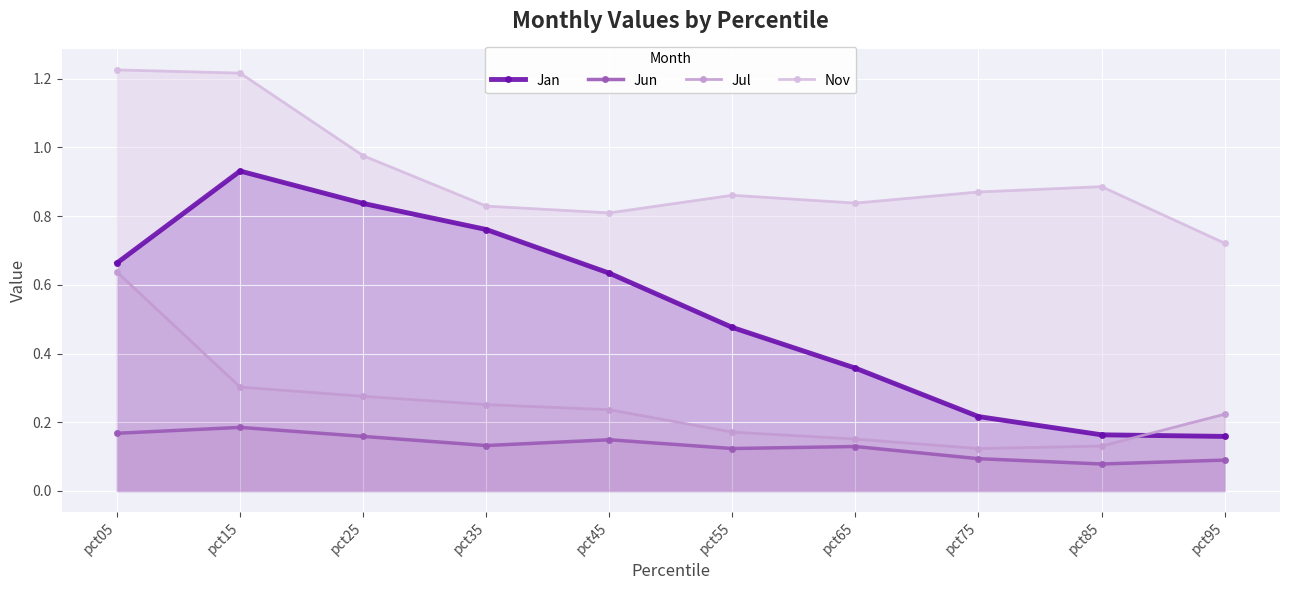

At which label is Jul closest to 0?

pct75